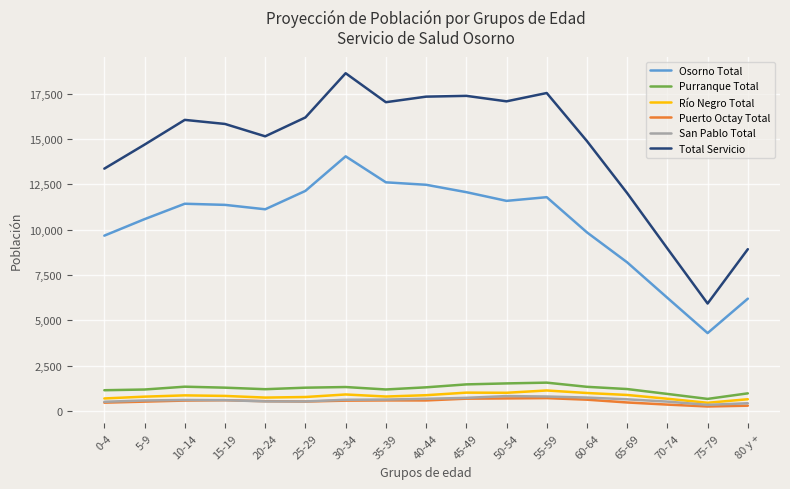

What is the total value across all series at 70-74?

17706